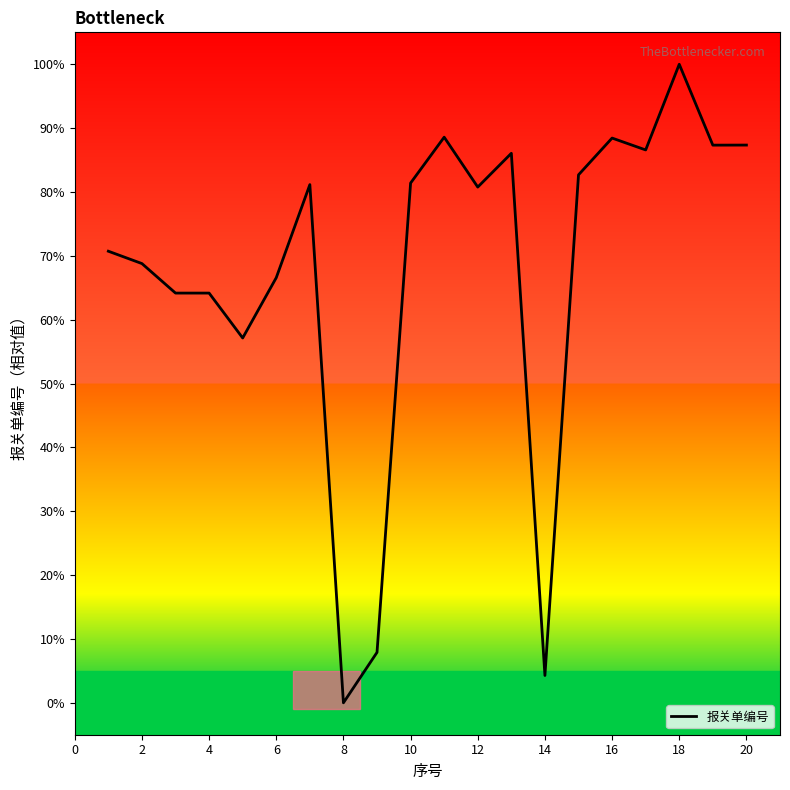

What is the greatest value displayed?

100.0